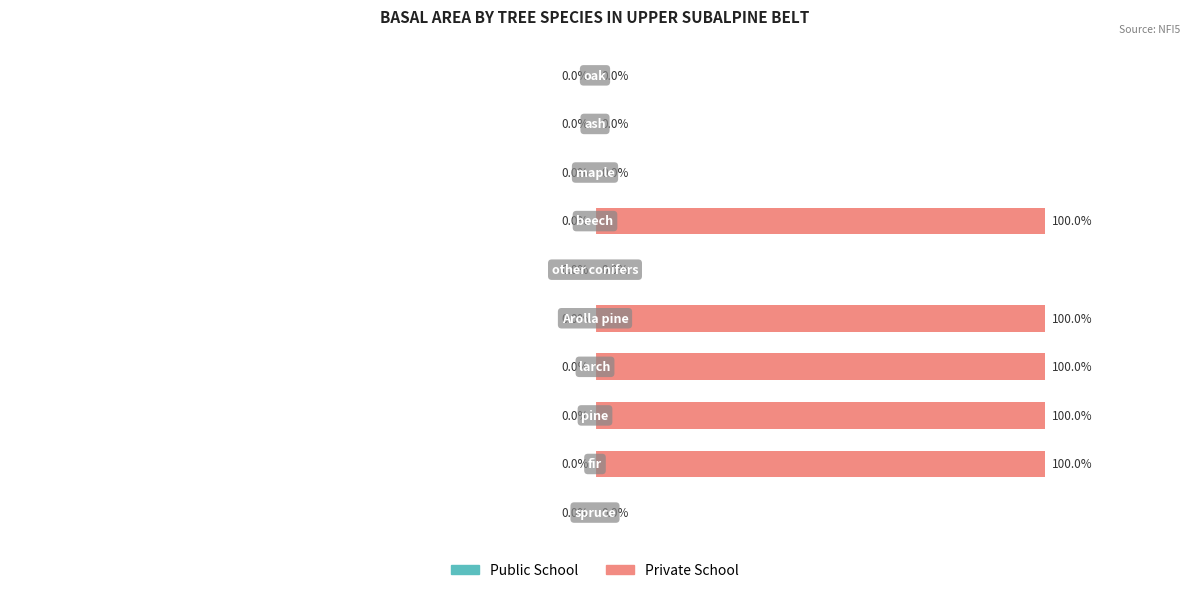

Are the bars horizontal?

Yes